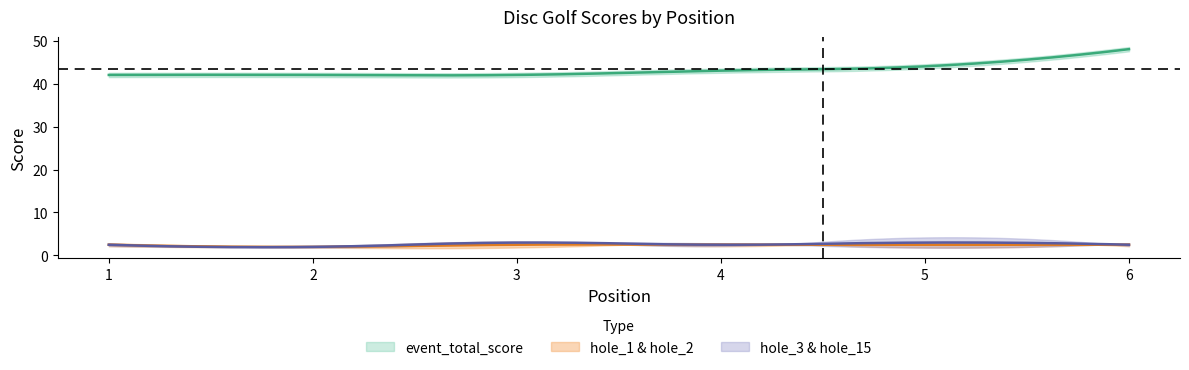

At which category does the chart reach its minimum across all series?

2